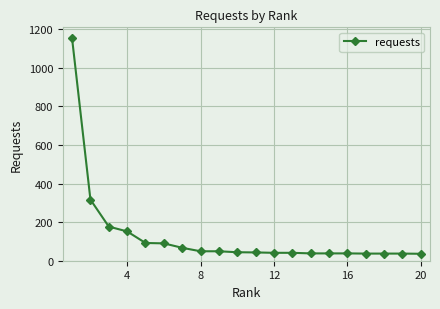

What is the minimum value shown in the chart?

36